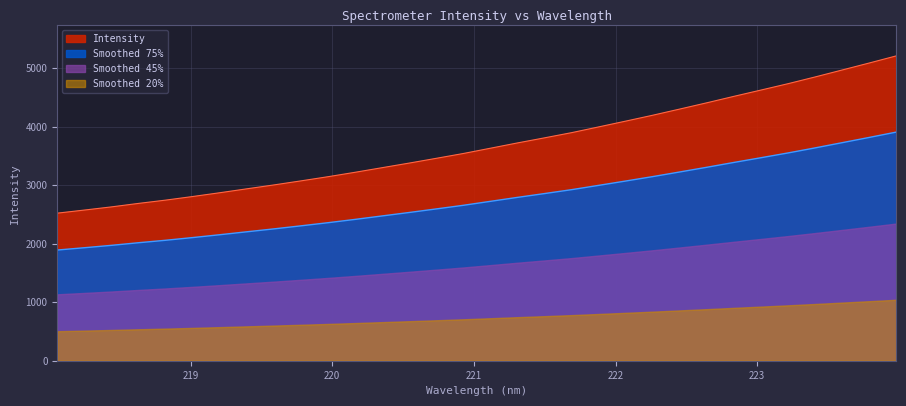

What position from the right is 218.8244?

28